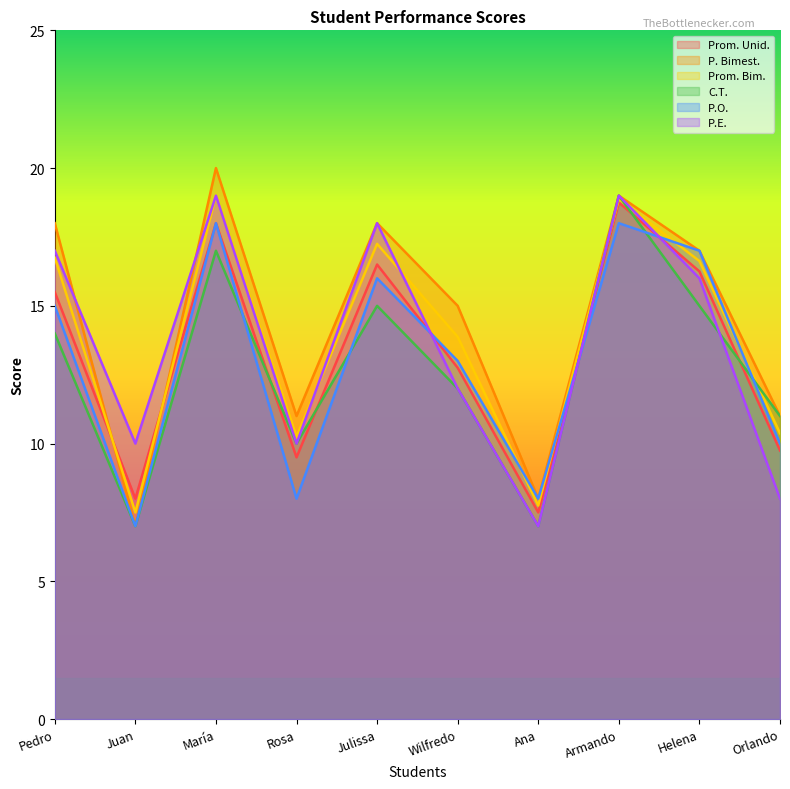

What is the average value of the P.E. series?

13.6